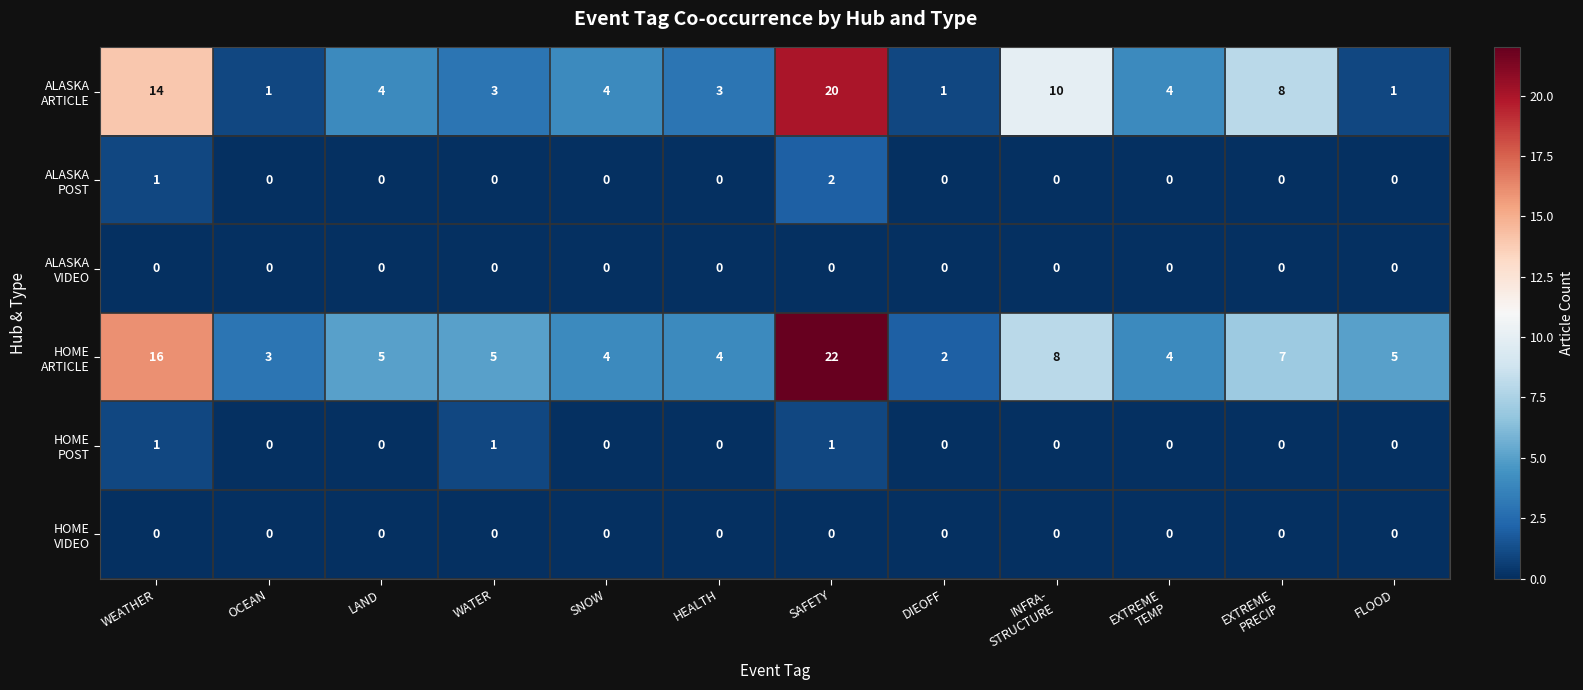

What is the total value across all series at SNOW?

8